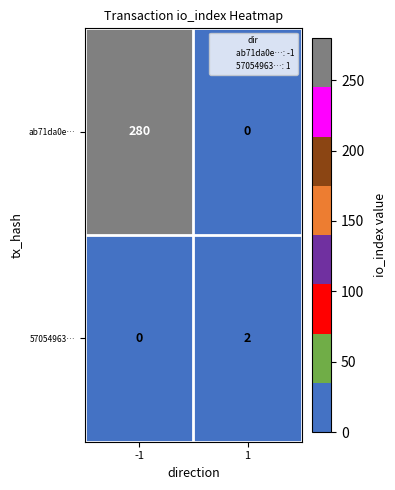

Which series changed the most between -1 and 1?

ab71da0e…